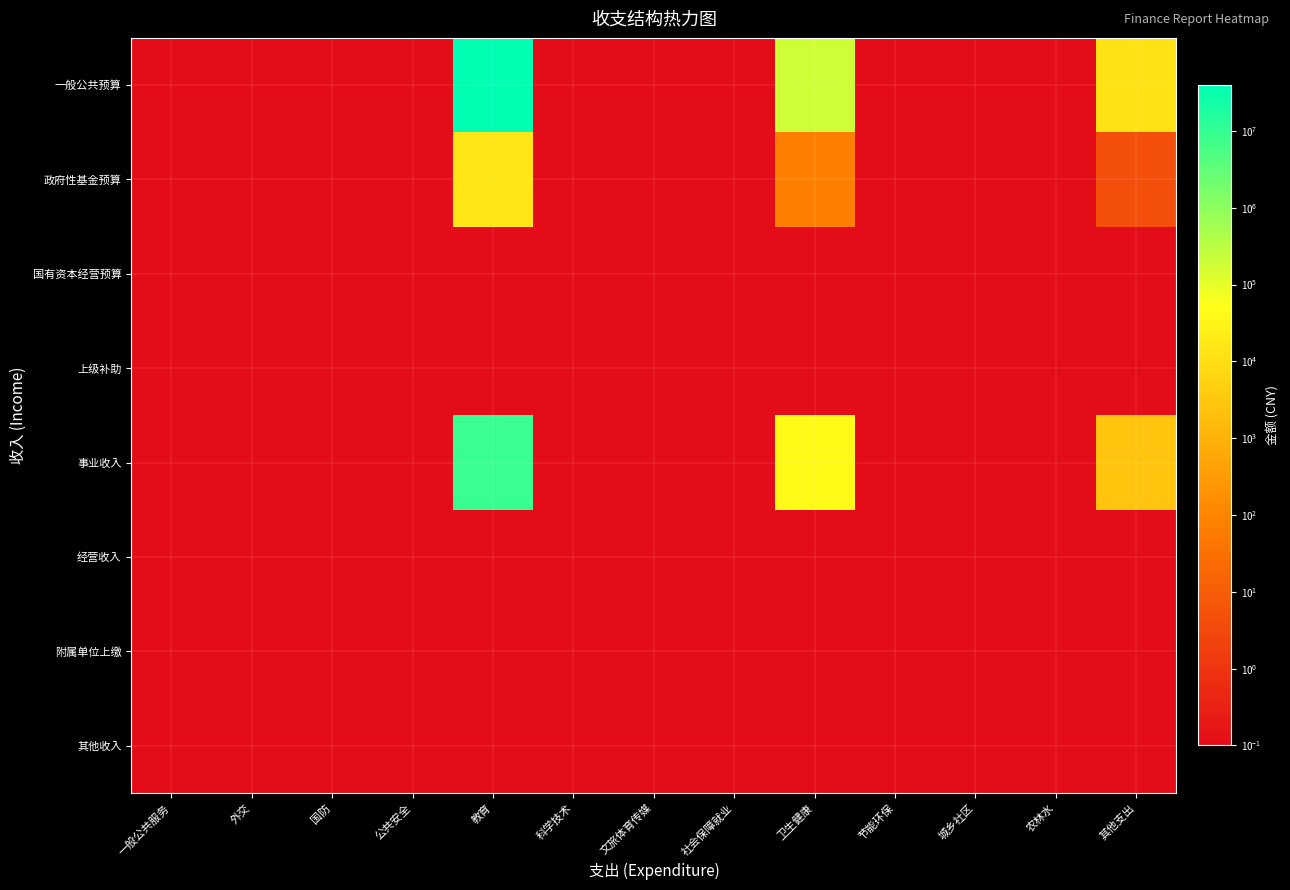

What is the greatest value displayed?

39317379.6